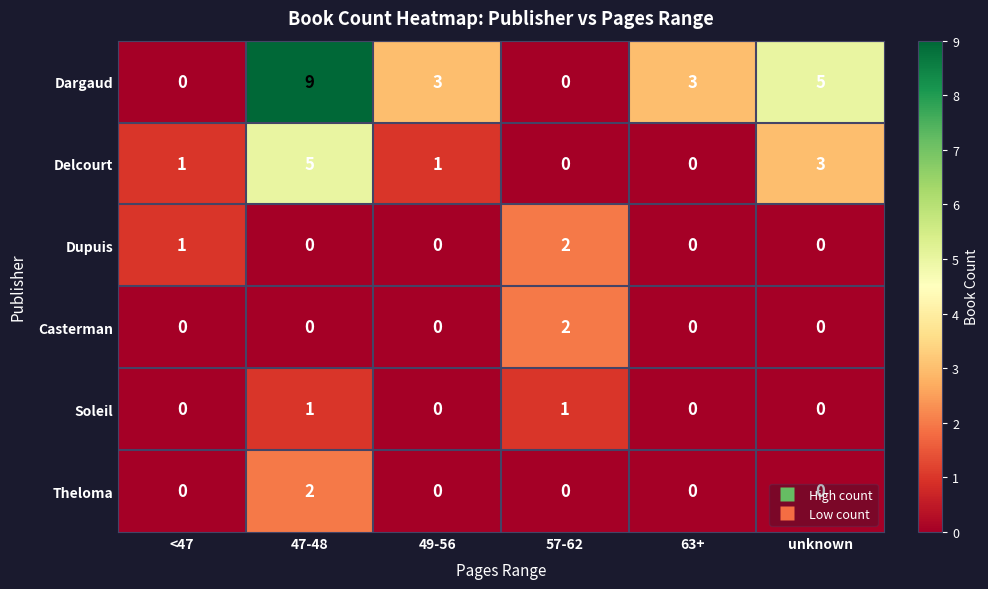

At how many categories does at least one series exceed 0?

6